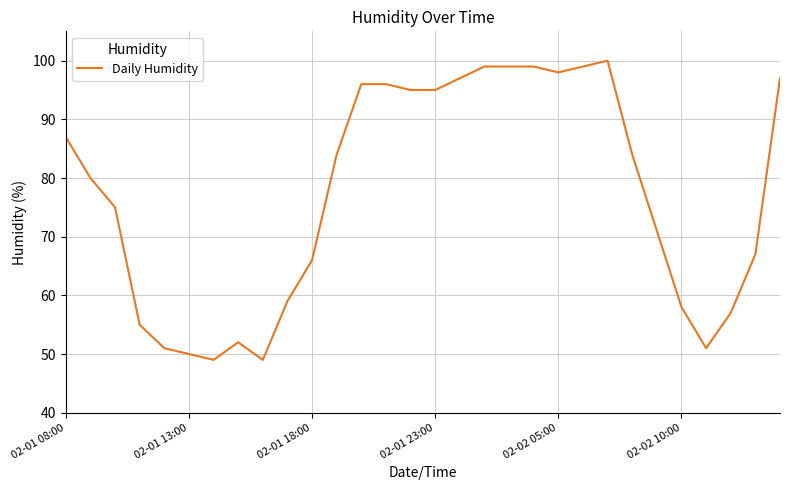

What is the maximum value shown in the chart?

100